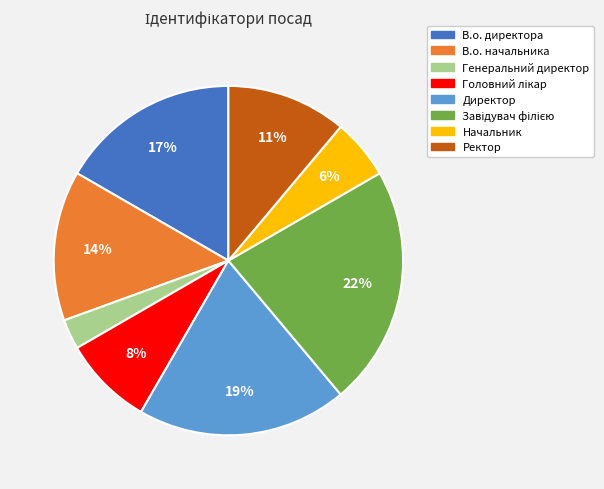

The В.о. начальника slice represents 14% of the pie. True or false?

True